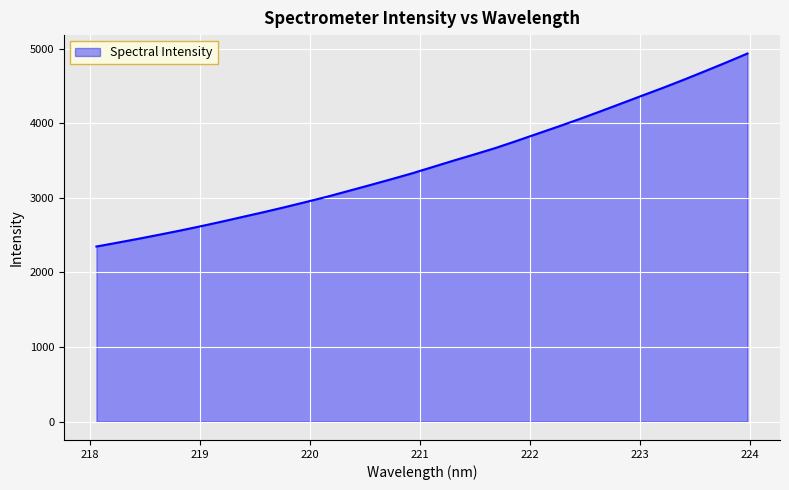

What is the difference between the maximum and minimum values?

2588.1